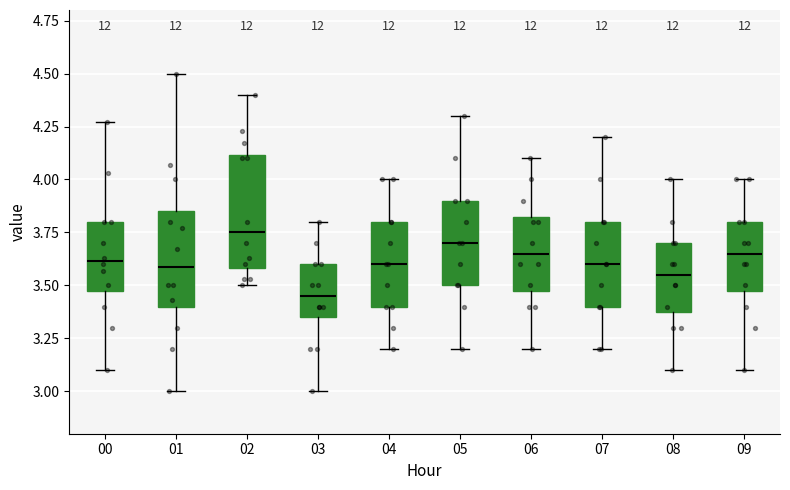

Which box's median line is the lowest?

03